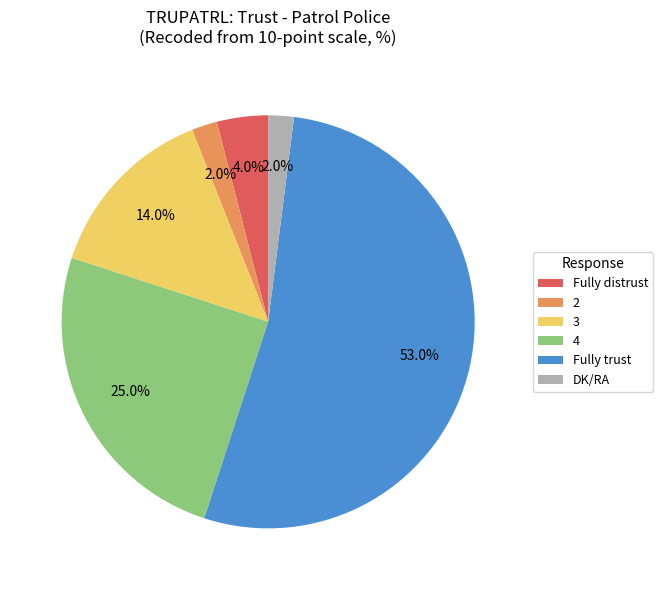

Does 4 represent more than half of the total?

No